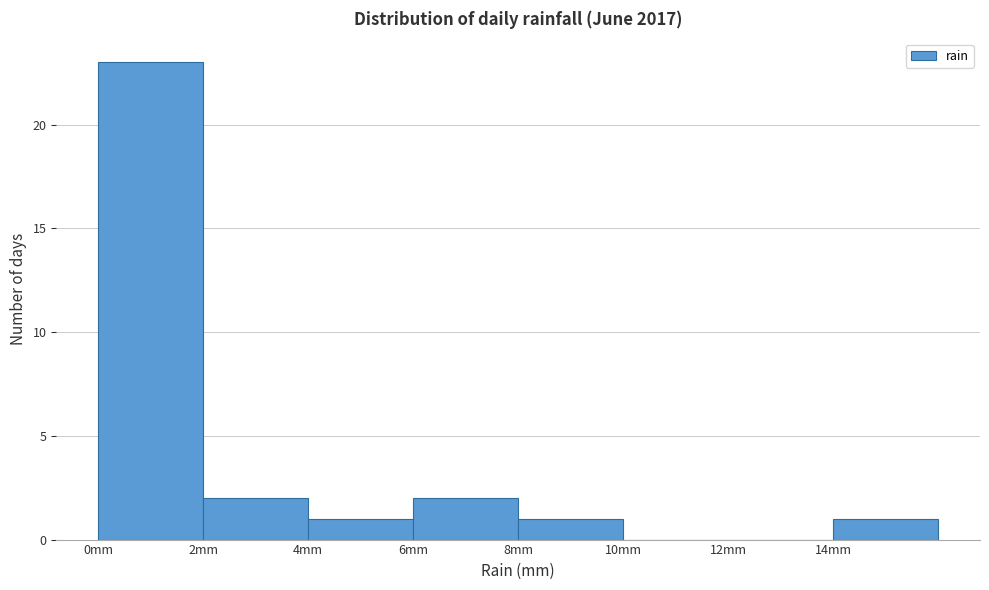

How tall is the bar that spans 8 to 10 on the x-axis? The values are not printed on the chart, so give them approximately, as read against the axis.

1